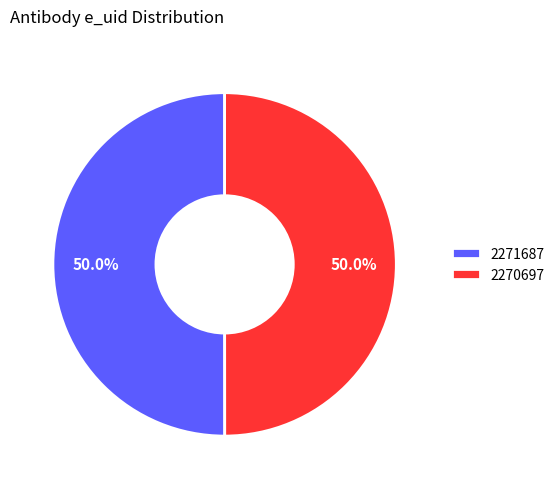

How many segments does this pie chart have?

2